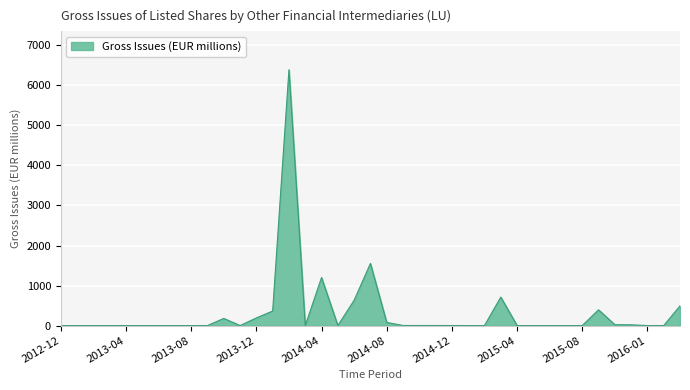

What is the difference between the maximum and minimum values?

6391.3